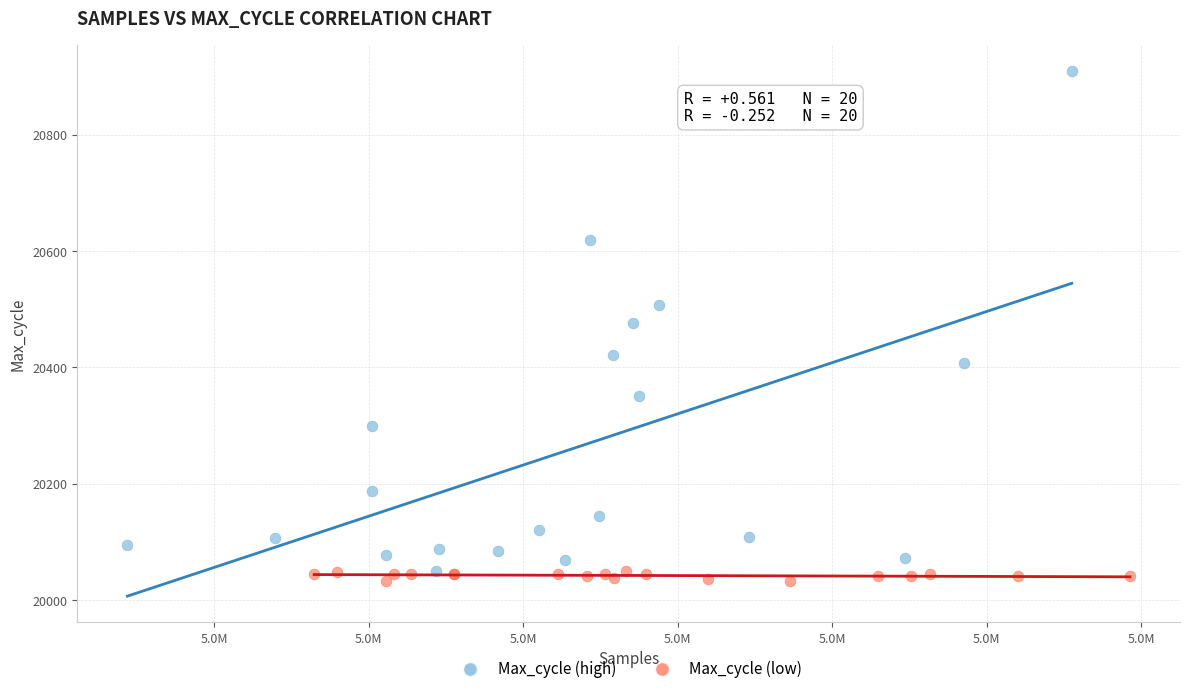

Which series contains the highest Y value?

Max_cycle (high)